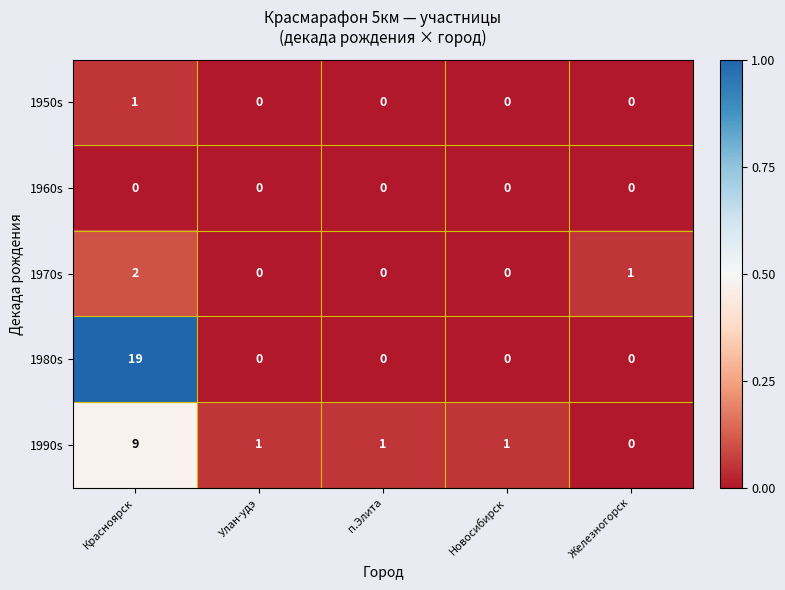

What is the maximum value shown in the chart?

19